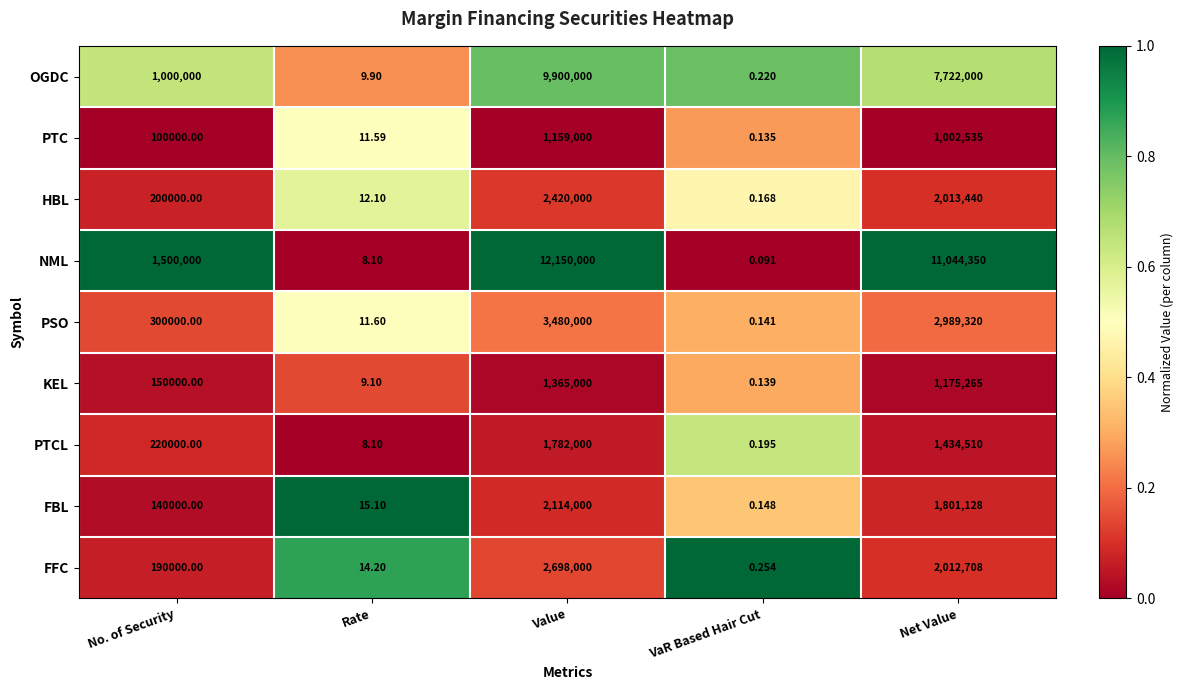

Which series changed the most between VaR Based Hair Cut and Net Value?

NML